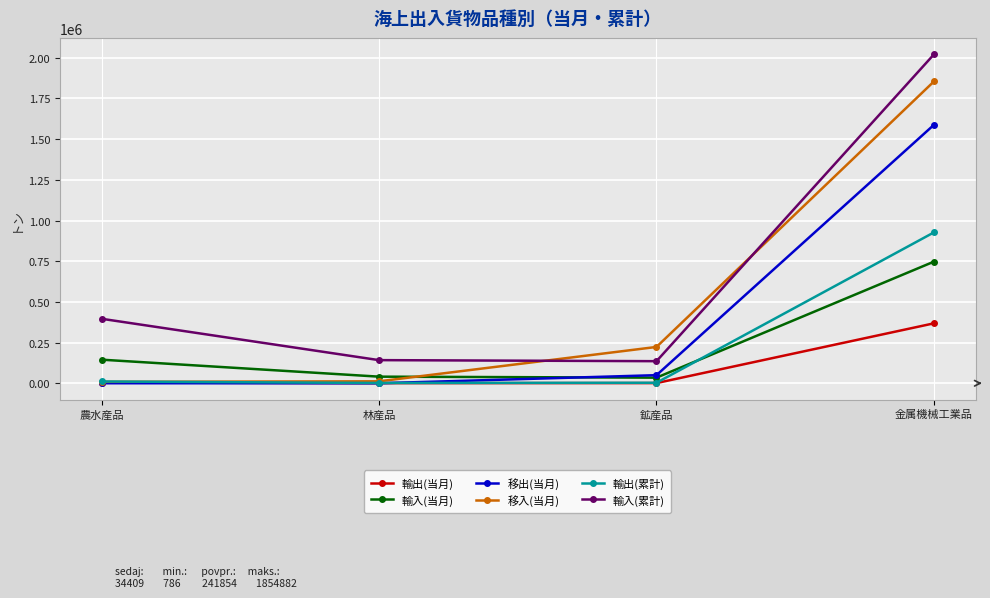

Which series ends up on top after the final intersection of 輸出(累計) and 移出(当月)?

移出(当月)